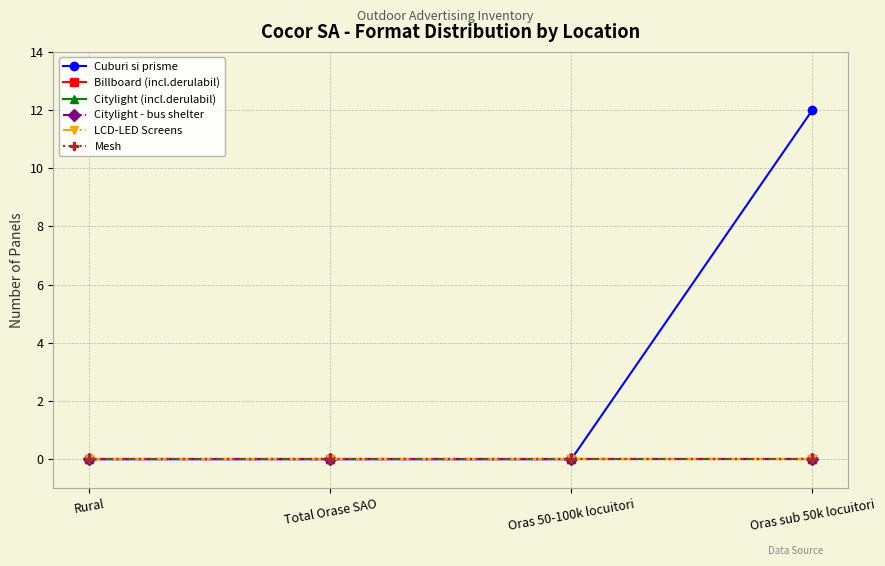

Where is Billboard (incl.derulabil) nearest to the value 0?

Rural